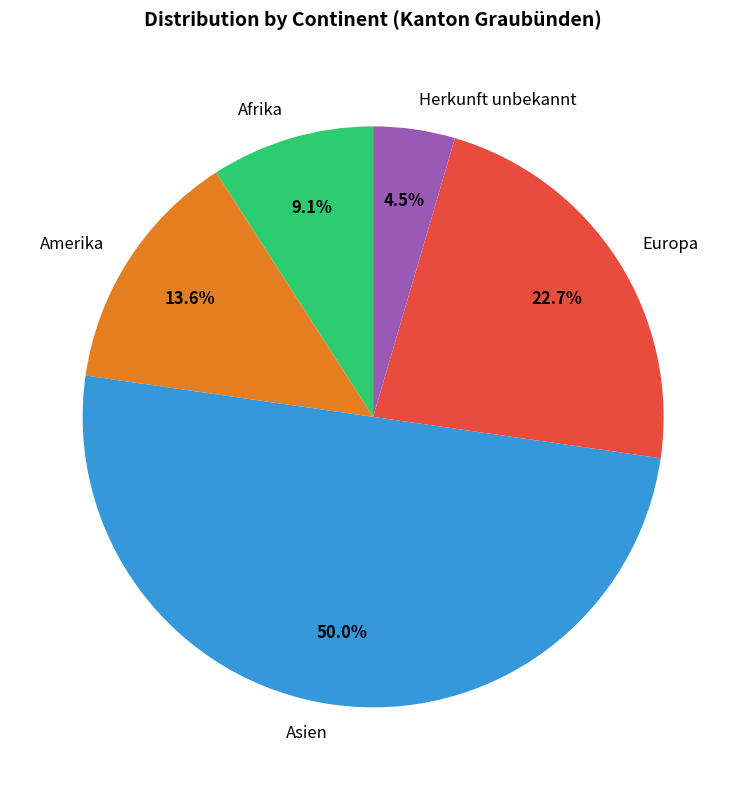

Count the number of slices in the pie.

5